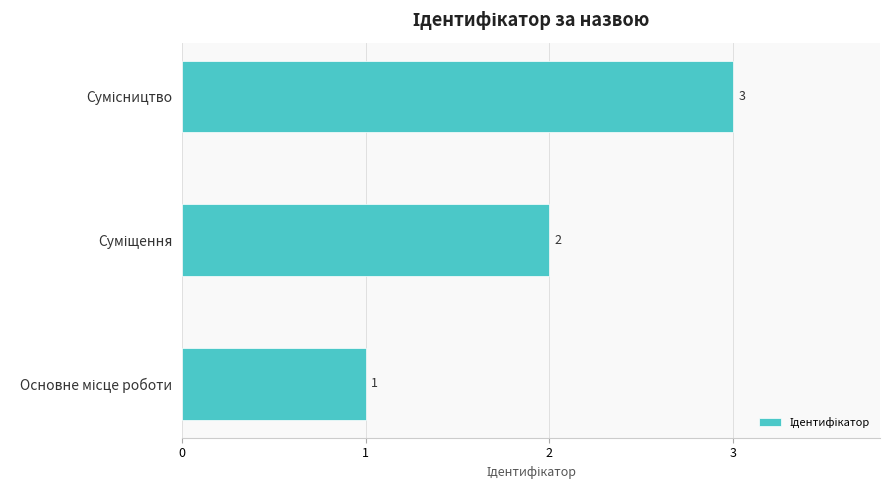

What is the greatest value displayed?

3